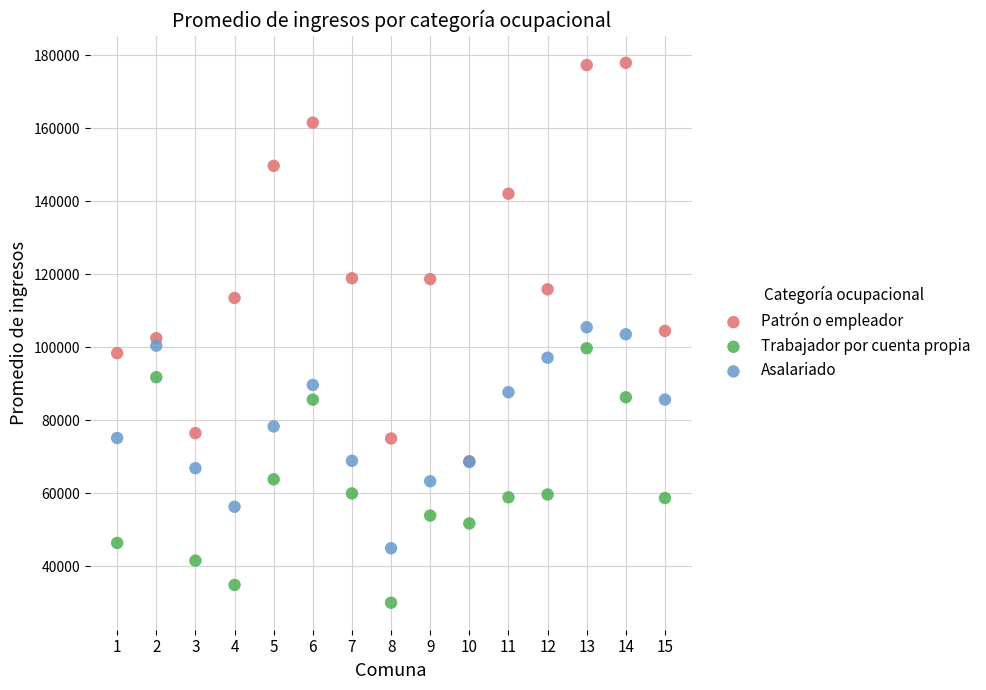

Which series contains the lowest Y value?

Trabajador por cuenta propia